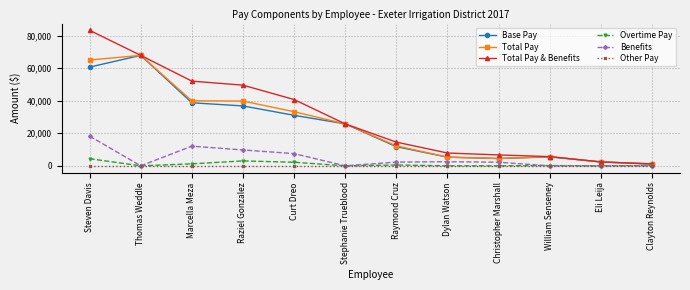

Which series changed the most between Raziel Gonzalez and Clayton Reynolds?

Total Pay & Benefits